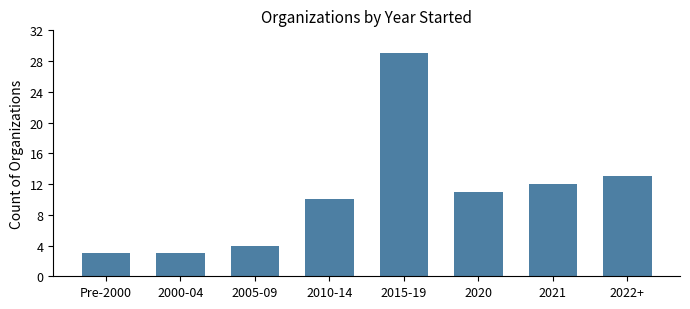

Reading right to left, what are all the values shown in this chart?

2022+=13	2021=12	2020=11	2015-19=29	2010-14=10	2005-09=4	2000-04=3	Pre-2000=3